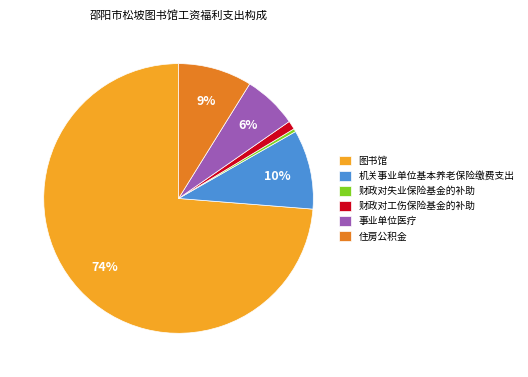

What is the largest slice in the pie chart?

图书馆